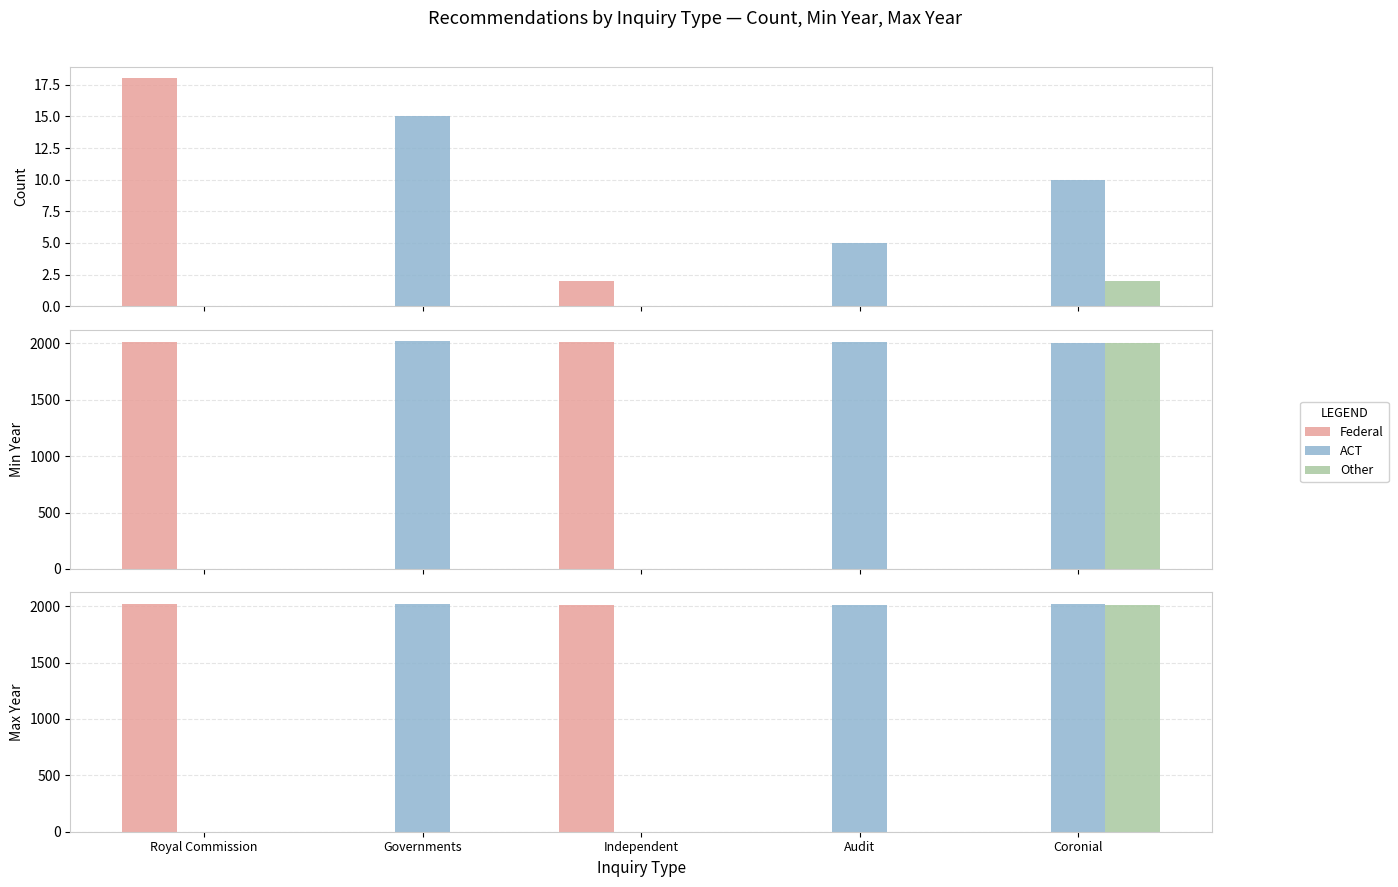

The value of Other at Independent is -1162. True or false?

False